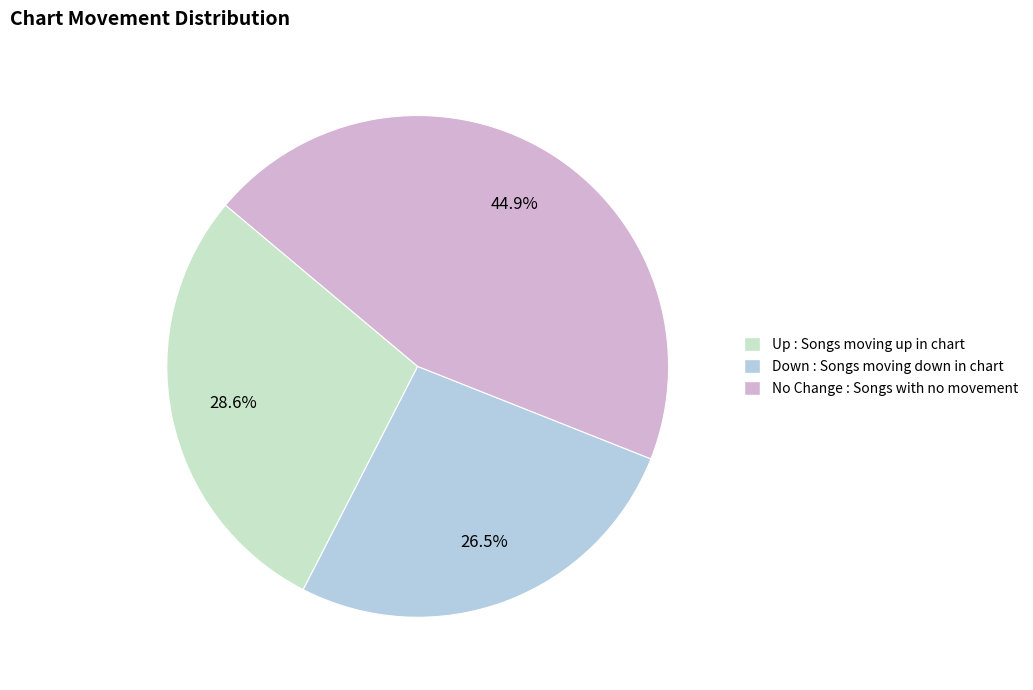

Is there a majority slice in this chart?

No